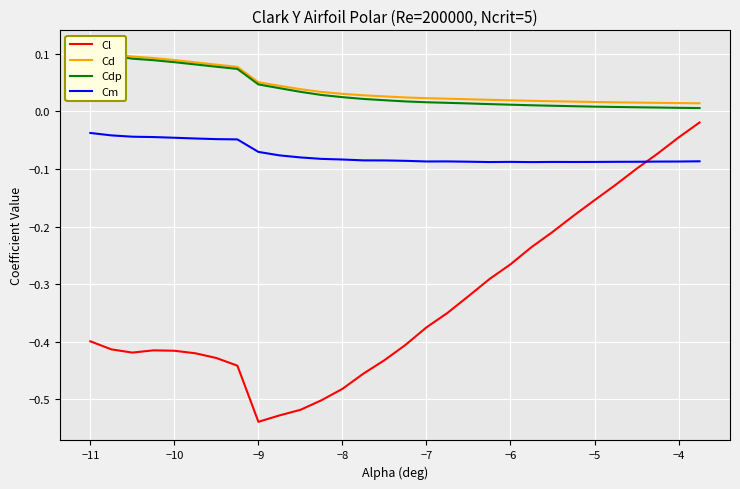

How many intersections are there between Cl and Cm?

1